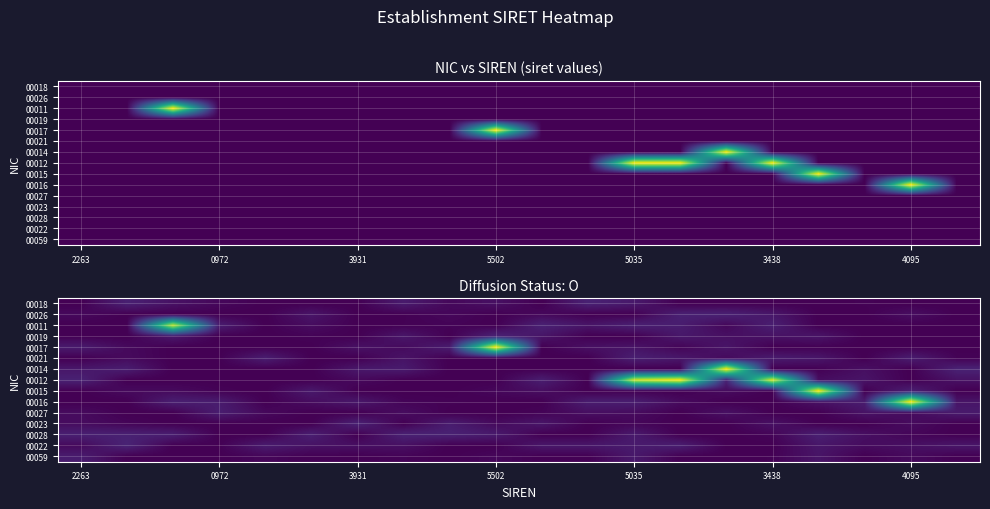

The 00022 series shows 0.0 at 2263. True or false?

False